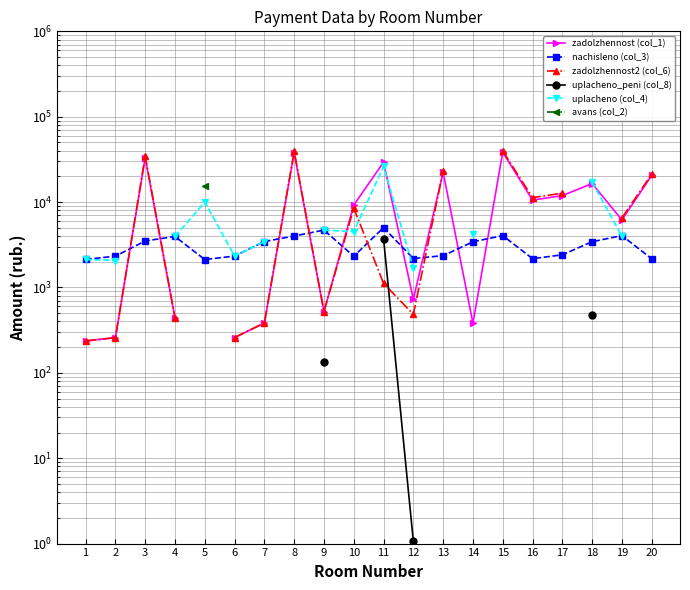

What is the spread (max minus min) of values at 14?

3806.4